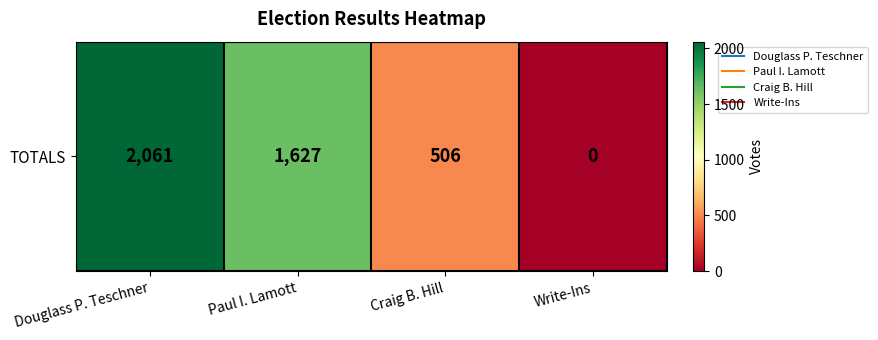

What is the sum of all values?

4194